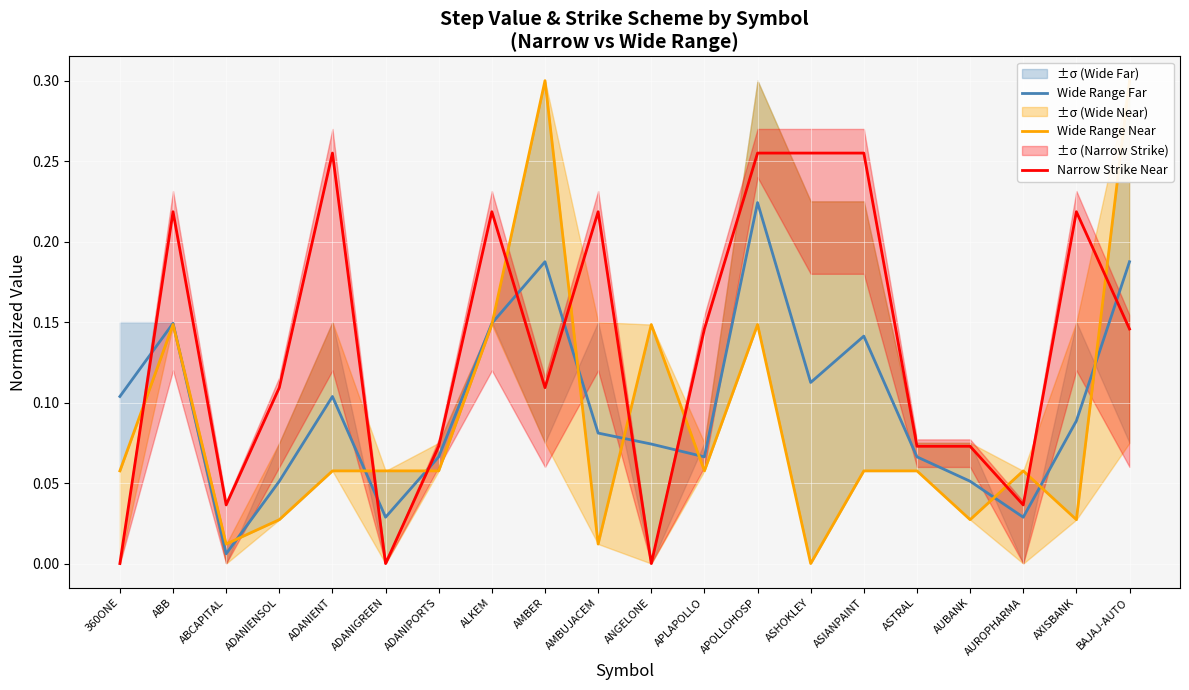

How many Narrow Strike Near values are between 0 and 1?

20